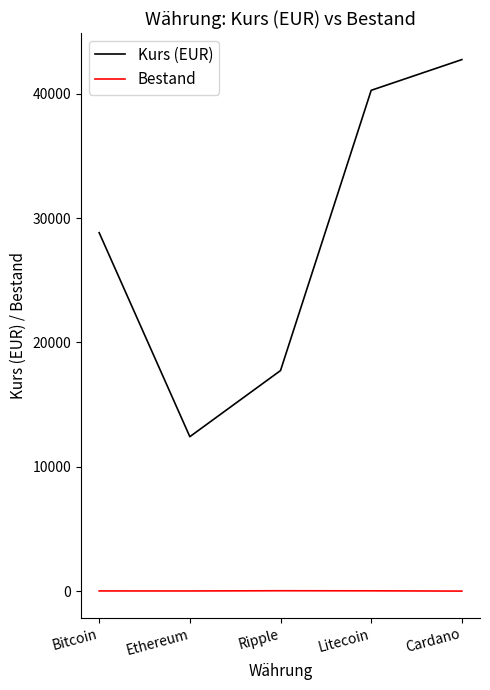

The Bestand series shows 34 at Ripple. True or false?

True